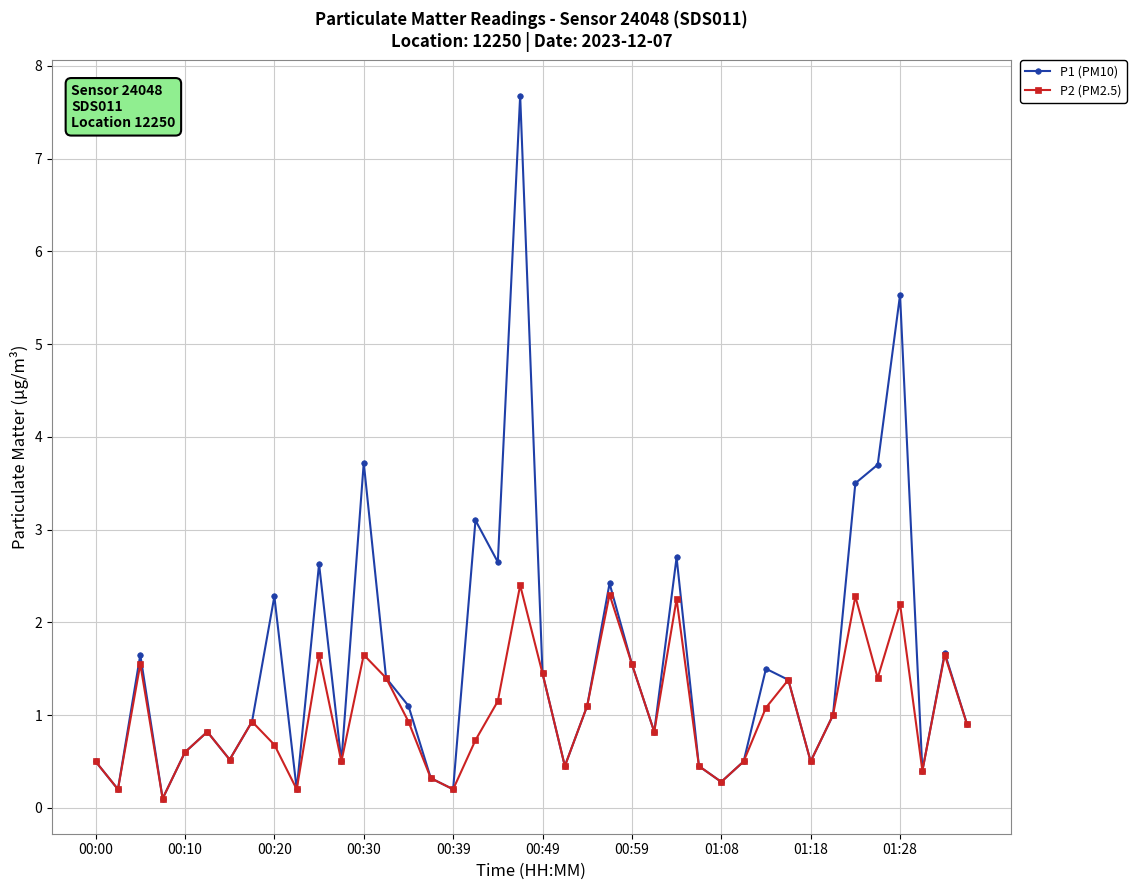

How many interior local valleys does the P1 (PM10) series have?

12